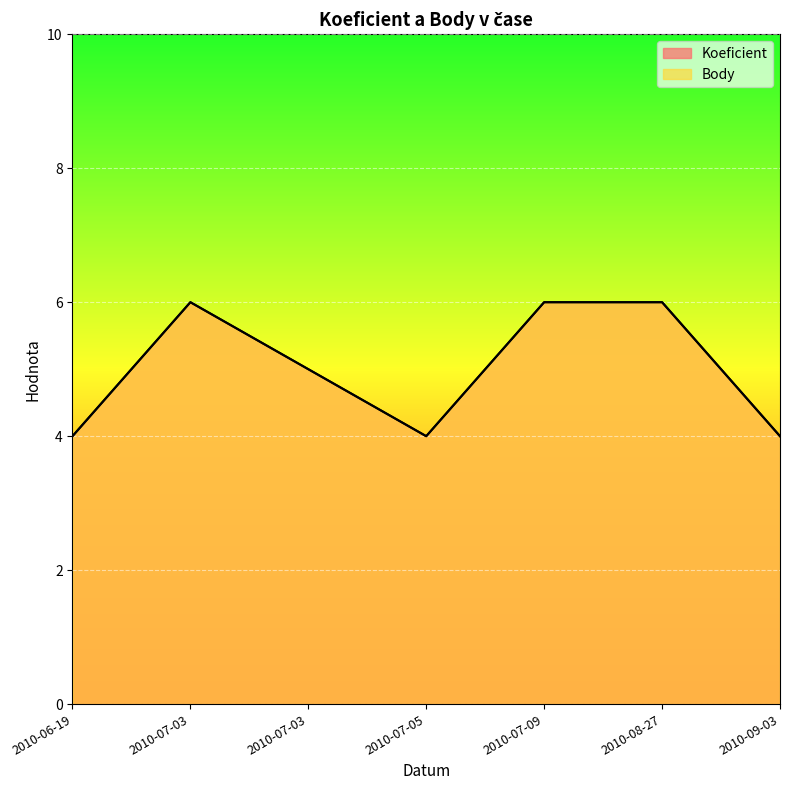

Which series changed the most between 2010-07-09 and 2010-09-03?

Koeficient